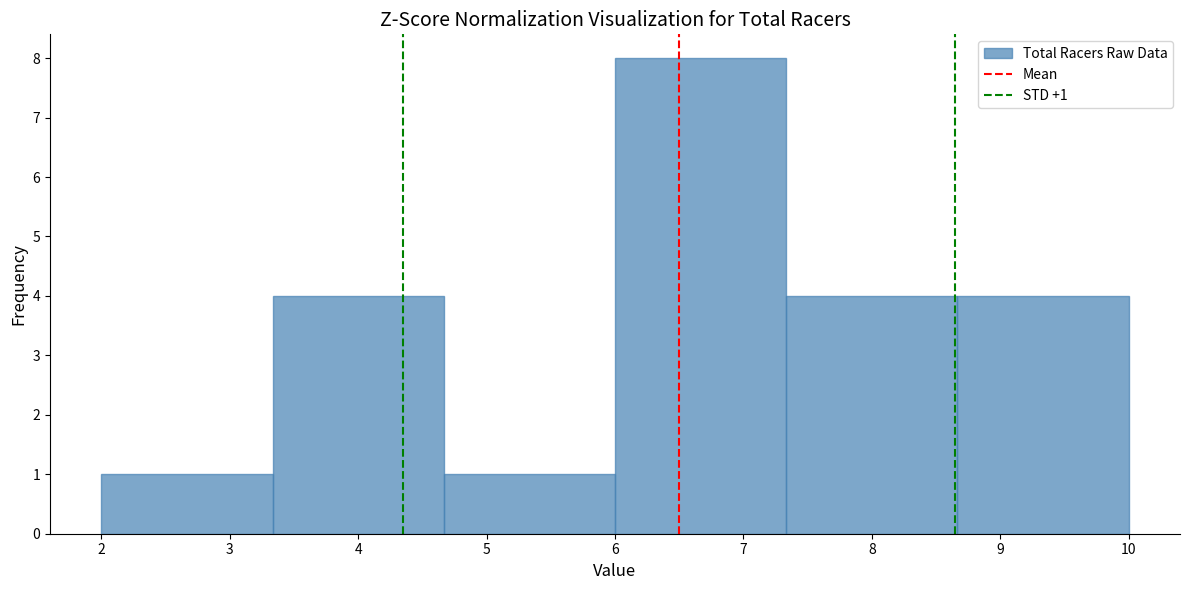

Over which range of the x-axis is the bar tallest?

6.0 to 7.3